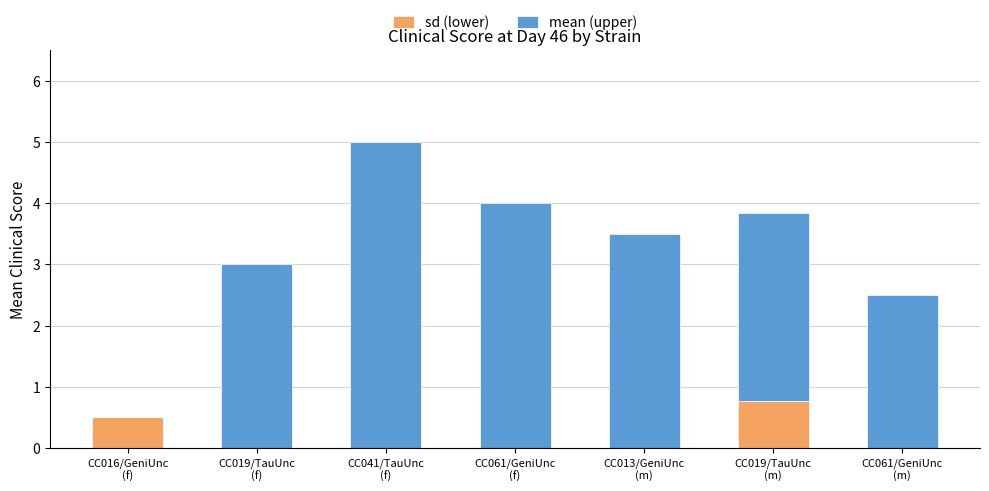

What is the maximum value for sd (lower)?

0.8